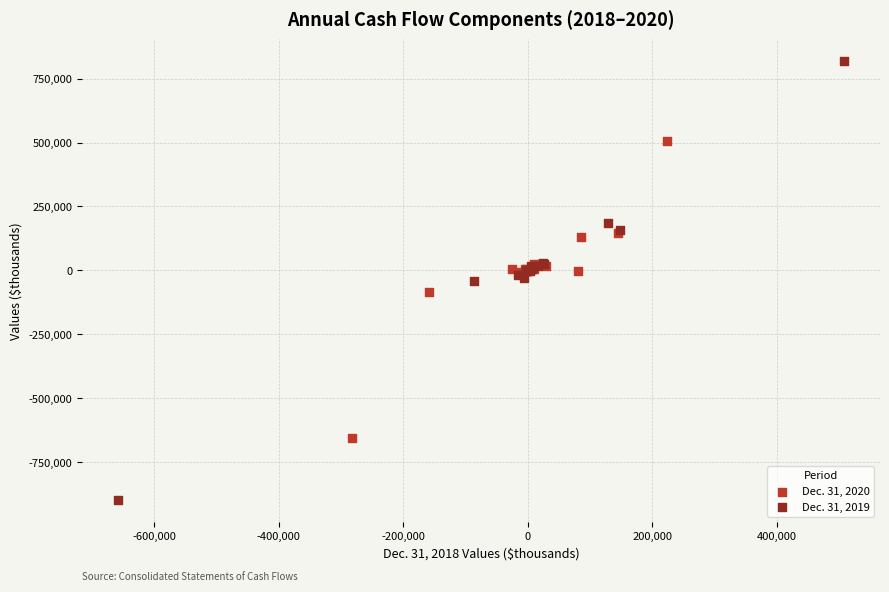

Which series reaches the maximum Y coordinate?

Dec. 31, 2019